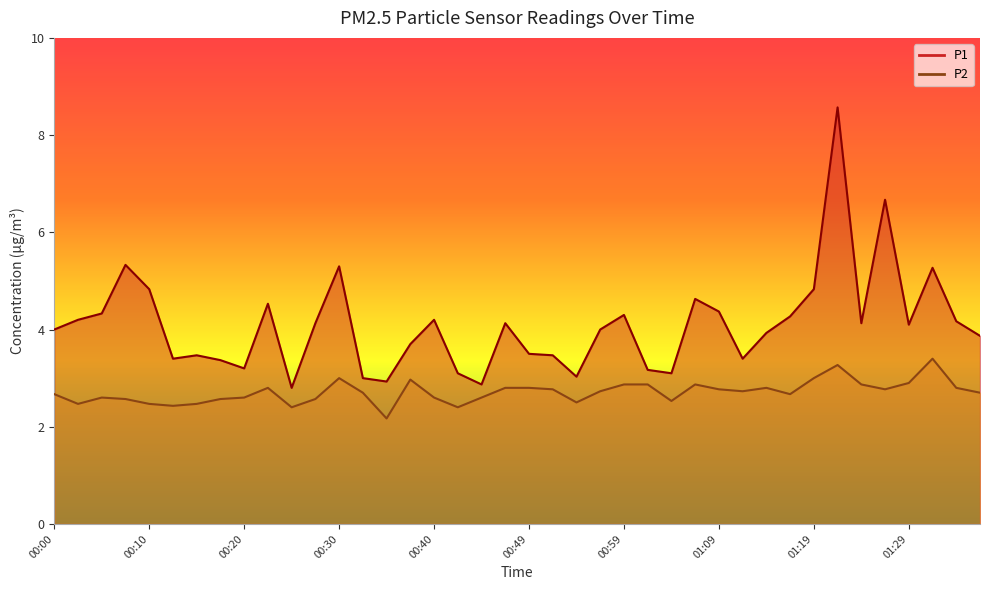

Which label corresponds to the largest value in the chart?

01:21